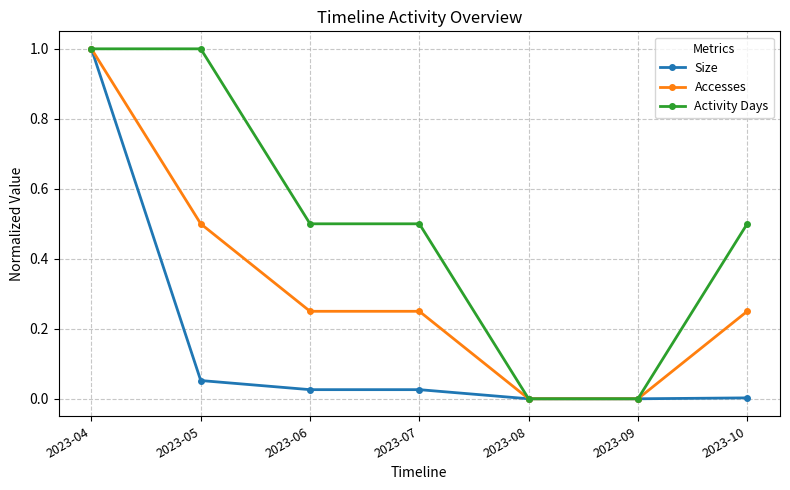

At 2023-06, list the series in order from largest to smallest.

Activity Days, Accesses, Size